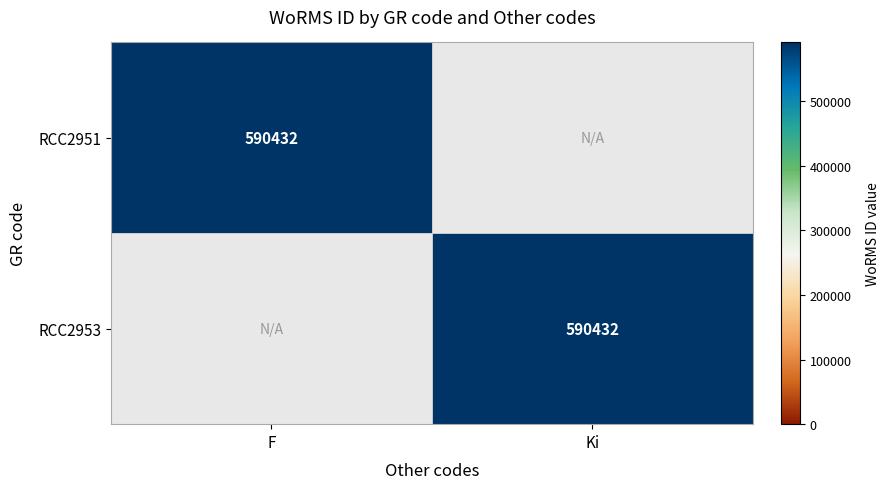

The value of RCC2951 at F is 590432. True or false?

True